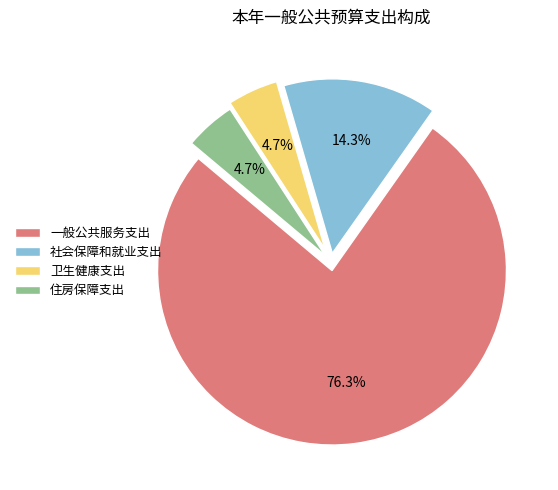

What is the largest slice in the pie chart?

一般公共服务支出